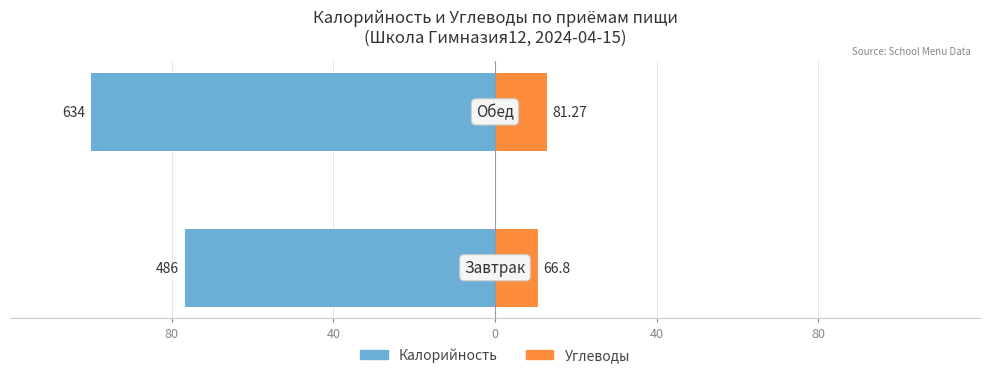

Are the bars horizontal?

Yes